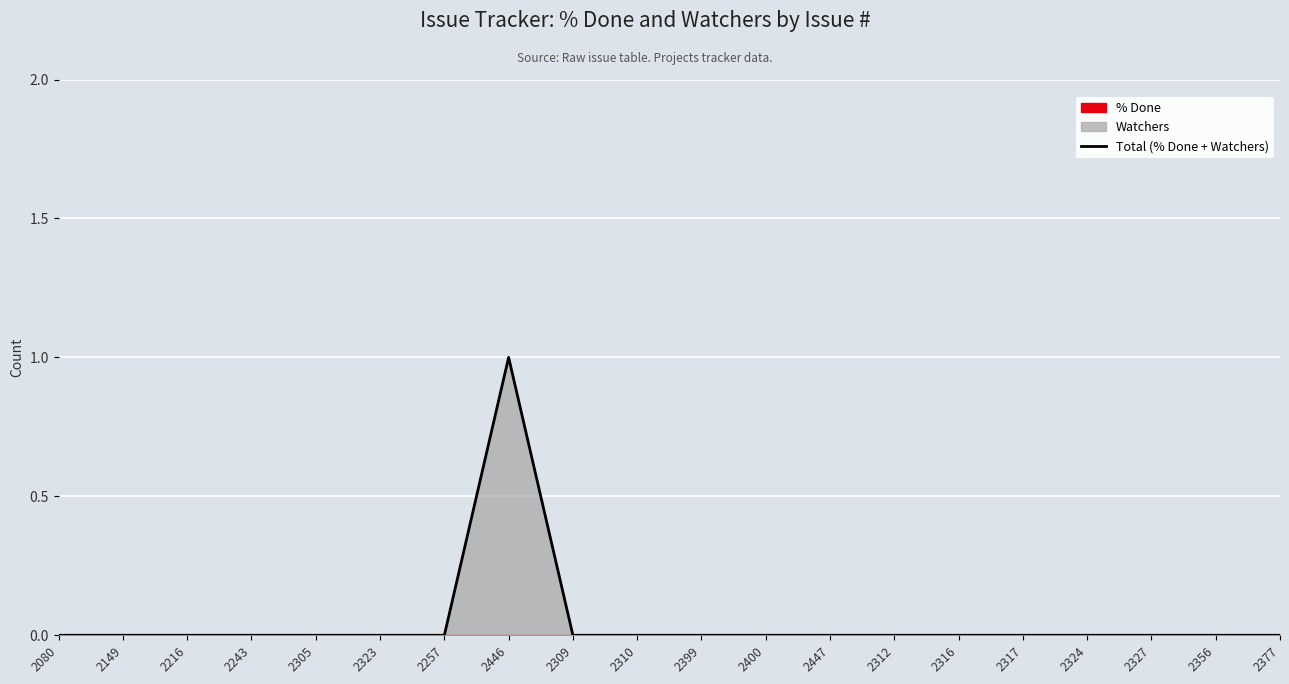

Which label corresponds to the largest value in the chart?

2446